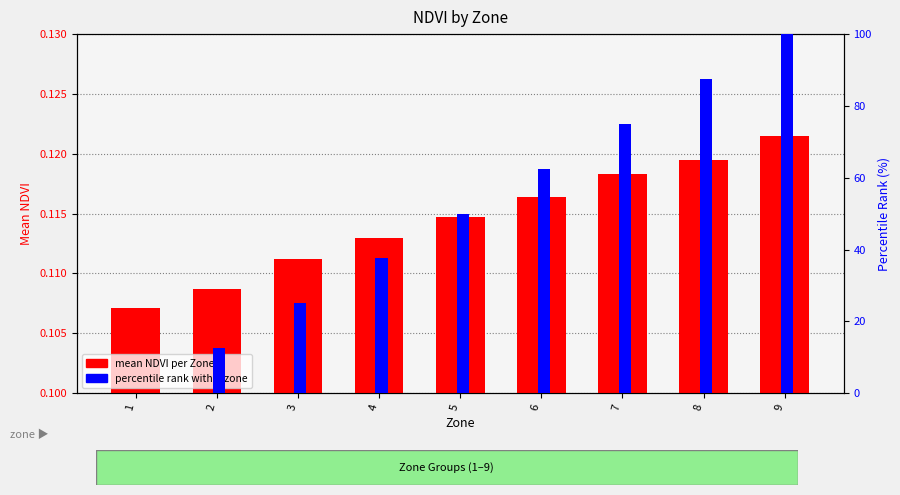

How many bars are there in each group?

2